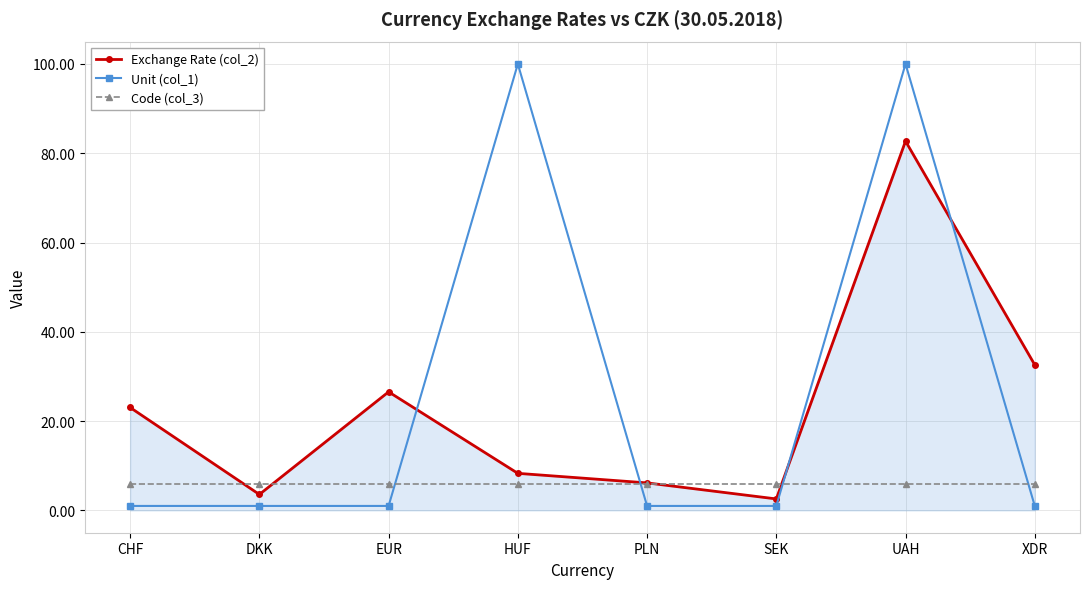

What are all the series names shown in the legend?

Exchange Rate (col_2), Unit (col_1), Code (col_3)